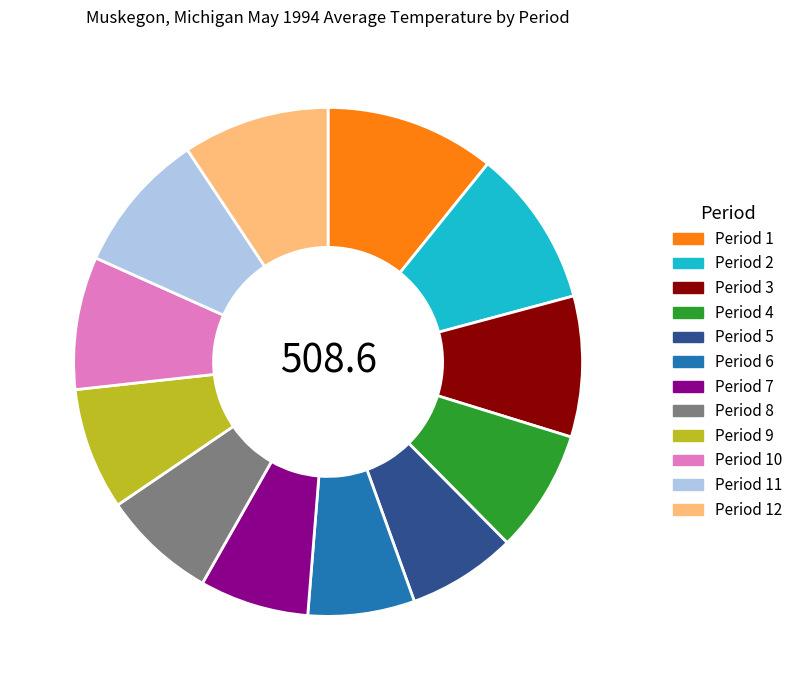

Which has a higher value, Period 10 or Period 1?

Period 1